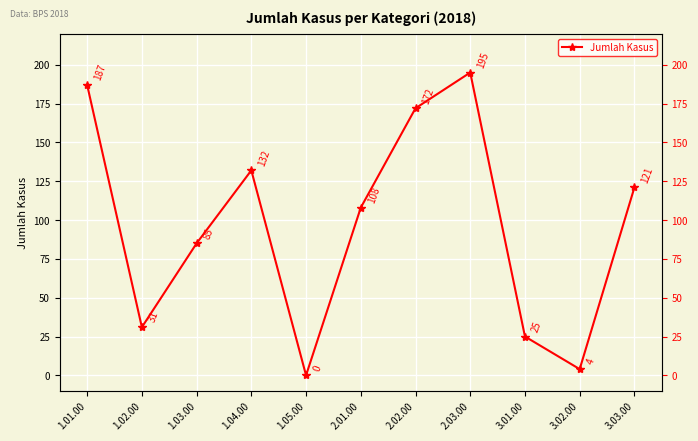

Rank the categories by value from highest to lowest.

2.03.00, 1.01.00, 2.02.00, 1.04.00, 3.03.00, 2.01.00, 1.03.00, 1.02.00, 3.01.00, 3.02.00, 1.05.00